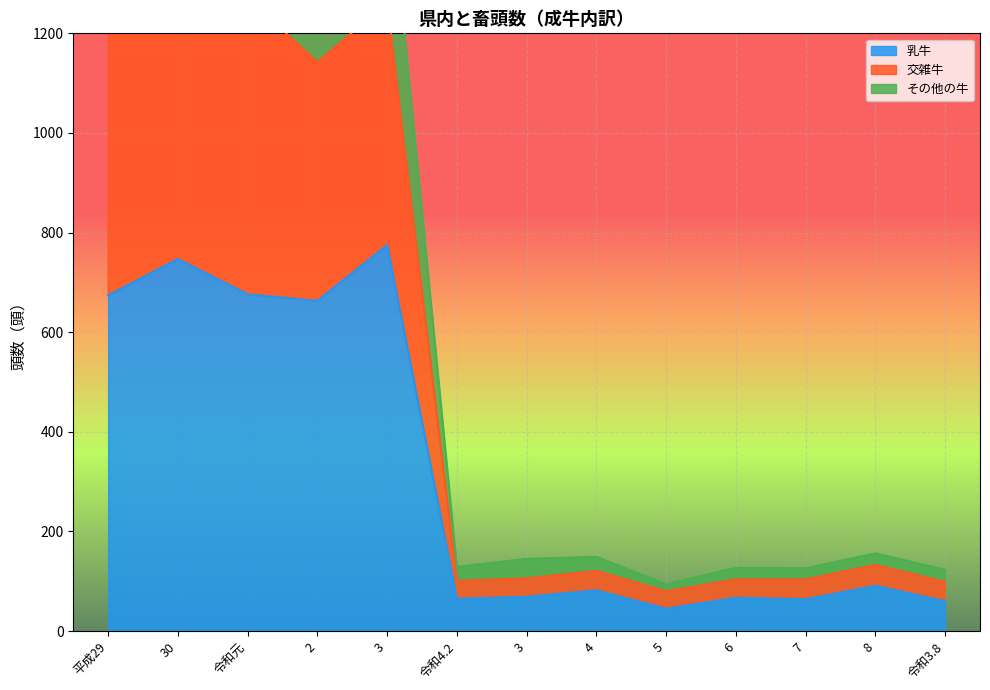

True or false: その他の牛 and 乳牛 intersect in this chart.

False